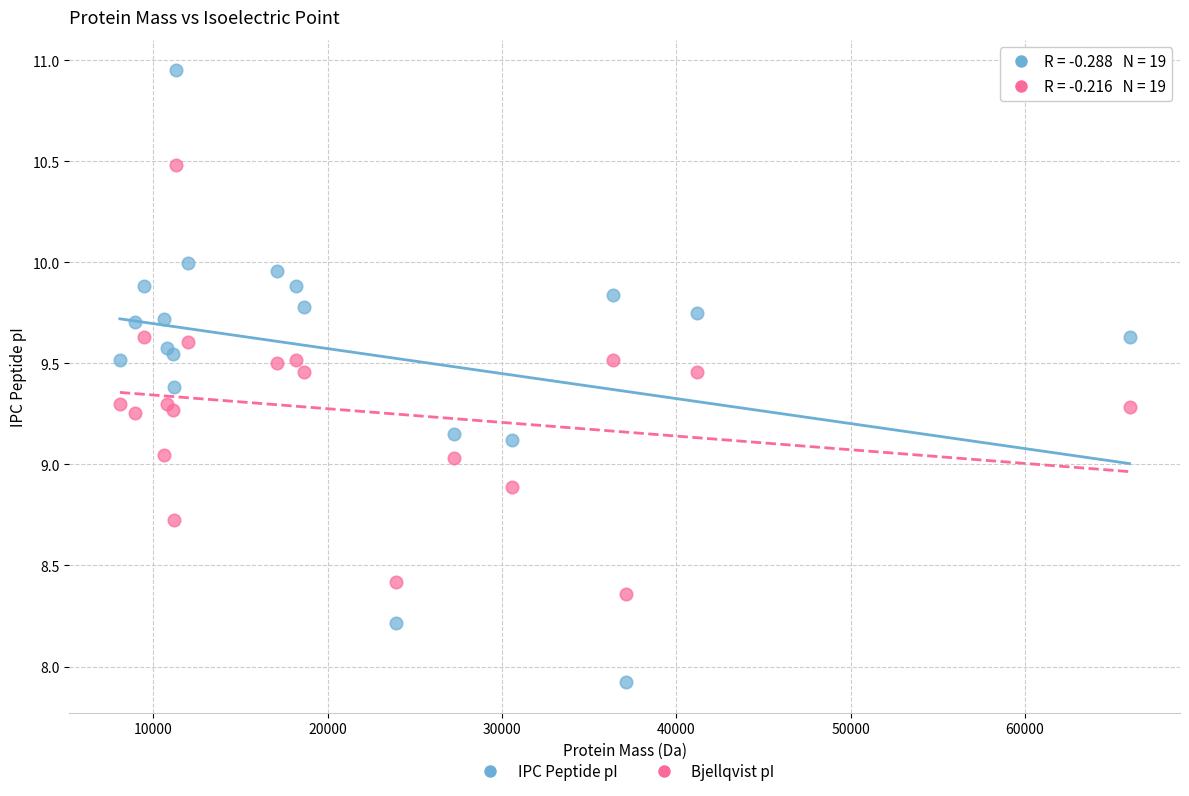

Which series reaches the maximum Y coordinate?

IPC Peptide pI